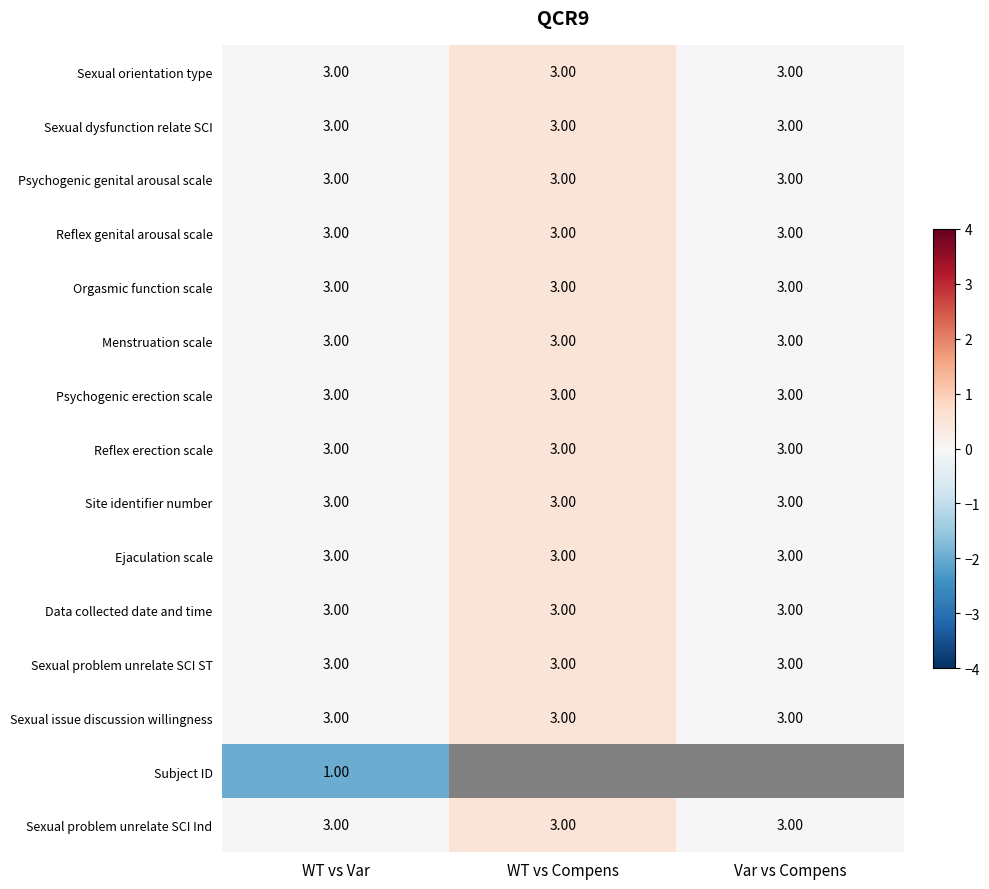

The Sexual problem unrelate SCI Ind series shows 0.2 at WT vs Var. True or false?

False